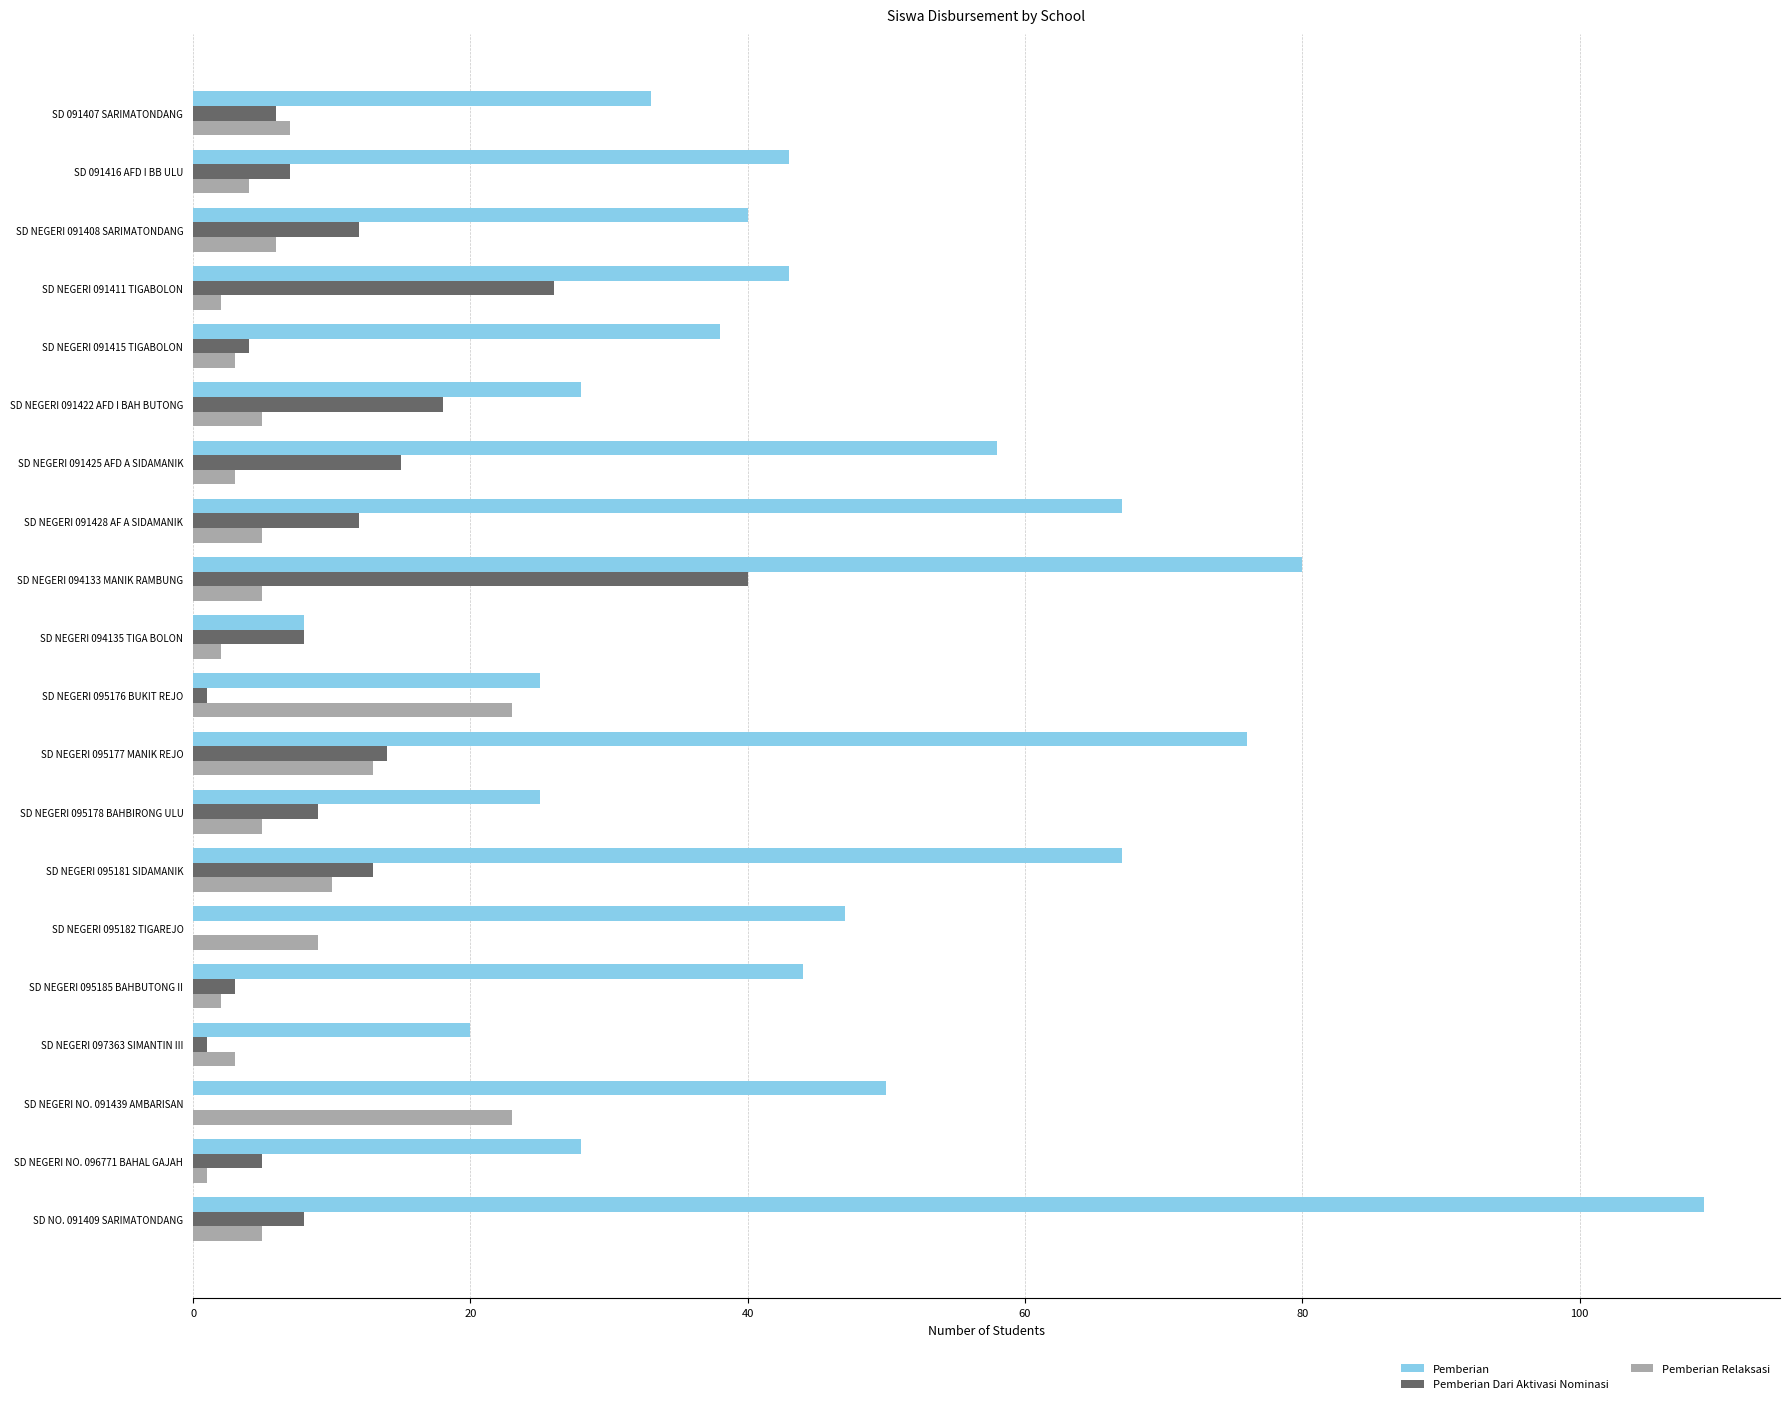

What is the average value of the Pemberian Dari Aktivasi Nominasi series?

10